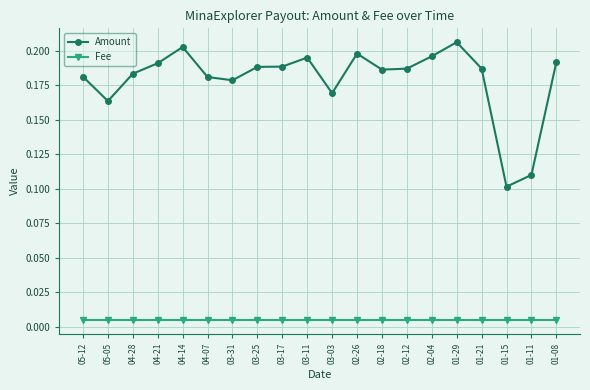

Does the chart have visible grid lines?

Yes